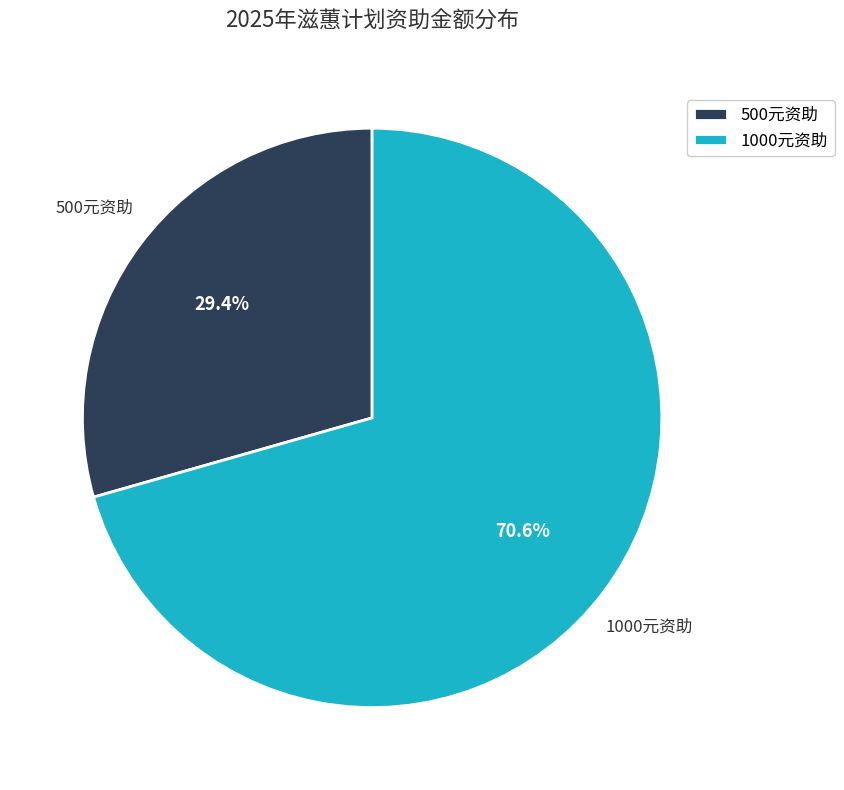

Combined, do 500元资助 and 1000元资助 account for over 50%?

Yes